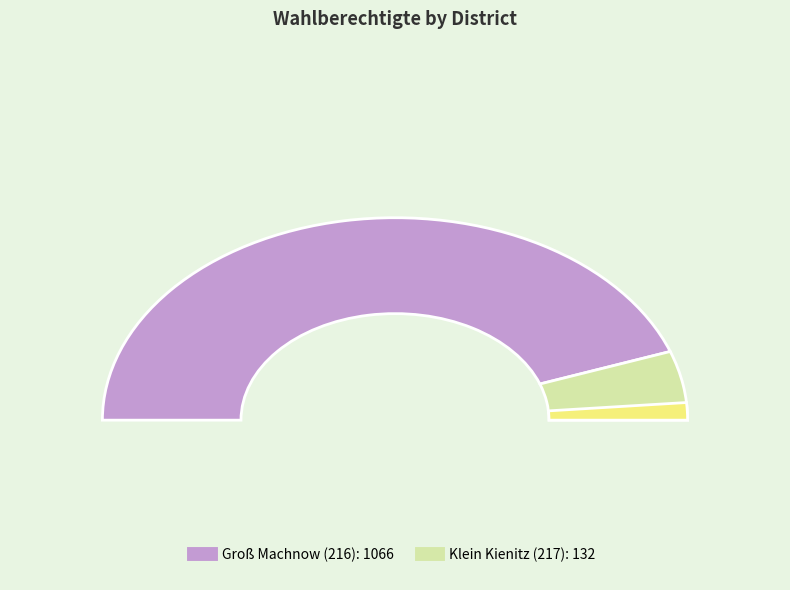

Which slice is the smallest?

Klein Kienitz (217)